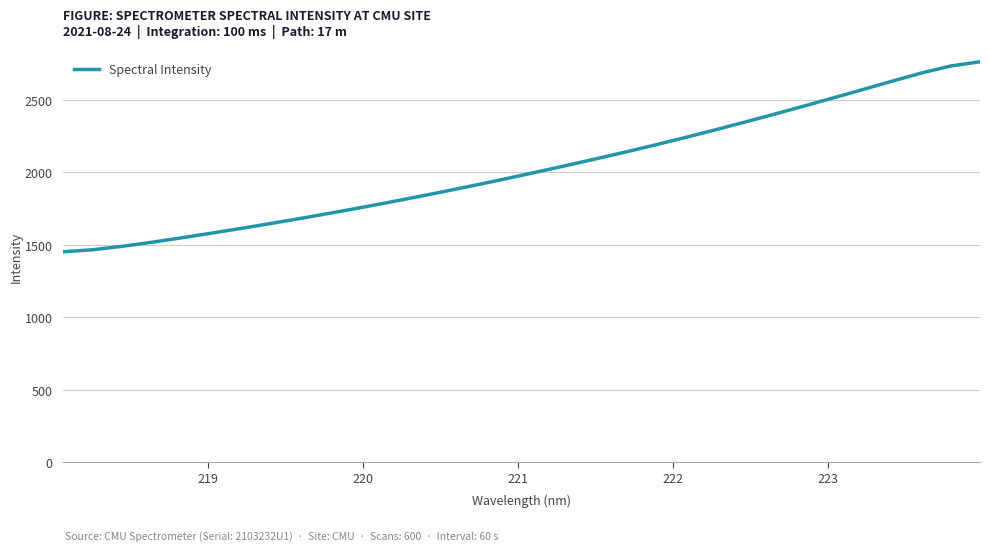

What is the maximum value shown in the chart?

2763.8